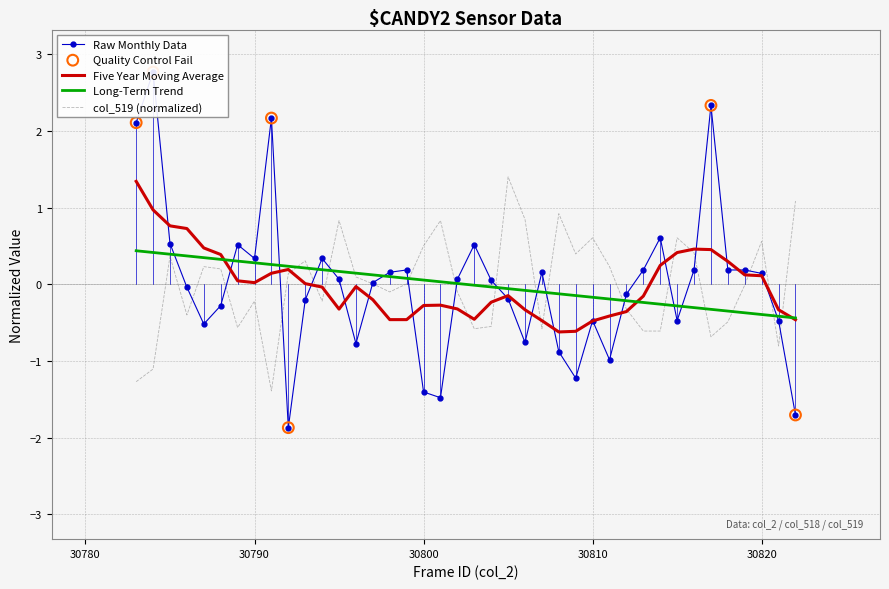

What is the lowest value of the Long-Term Trend series?

-0.4